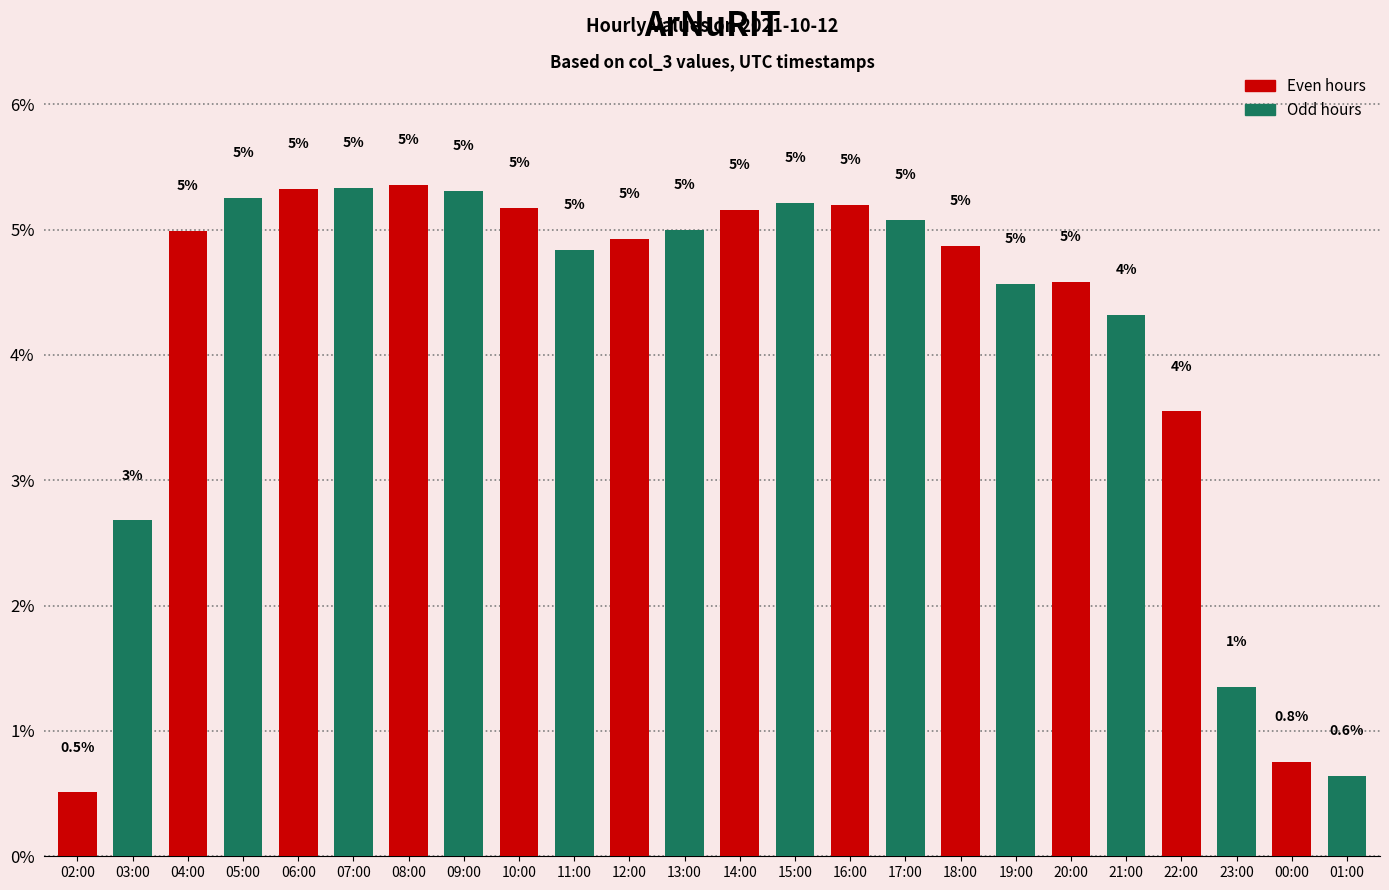

At which label does the data first exceed 4?

04:00